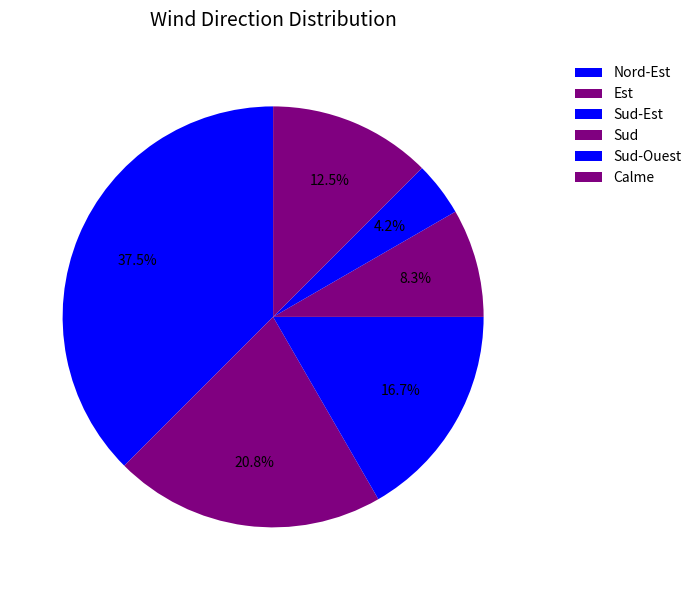

Is there any slice that represents more than half of the pie?

No